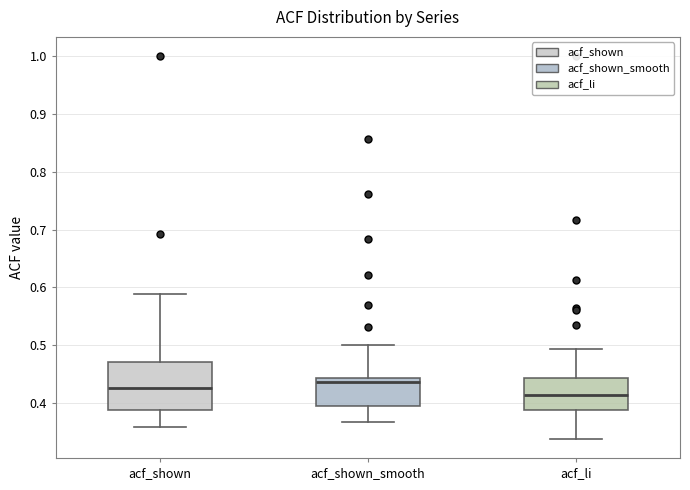

Reading left to right, transcribe this box plot: for each box, give where its median line is, the range the box spans, and where its two whiskers end, as read against the y-axis. The values are not printed on the chart, so give them approximately, as read against the axis.

acf_shown: median 0.43, box 0.39 to 0.47, whiskers 0.36 to 0.59
acf_shown_smooth: median 0.44 (just below the box's upper edge), box 0.39 to 0.44, whiskers 0.37 to 0.50
acf_li: median 0.41, box 0.39 to 0.44, whiskers 0.34 to 0.49